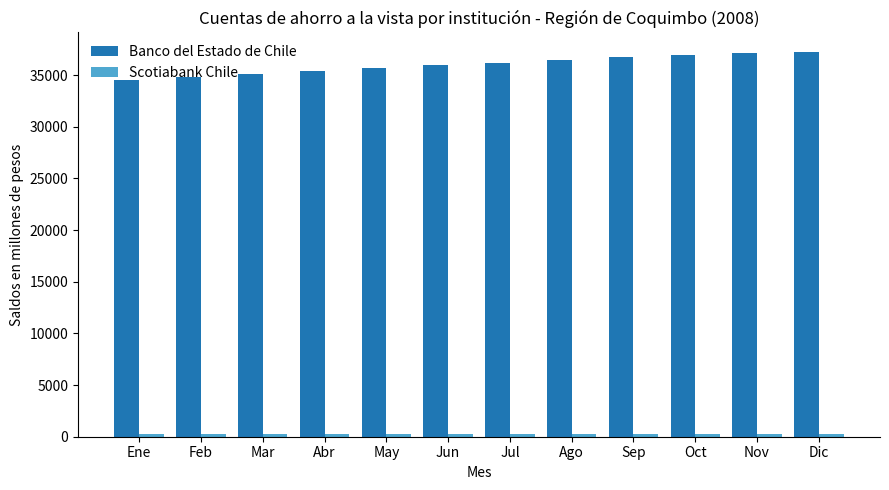

Count the number of categories in the chart.

12